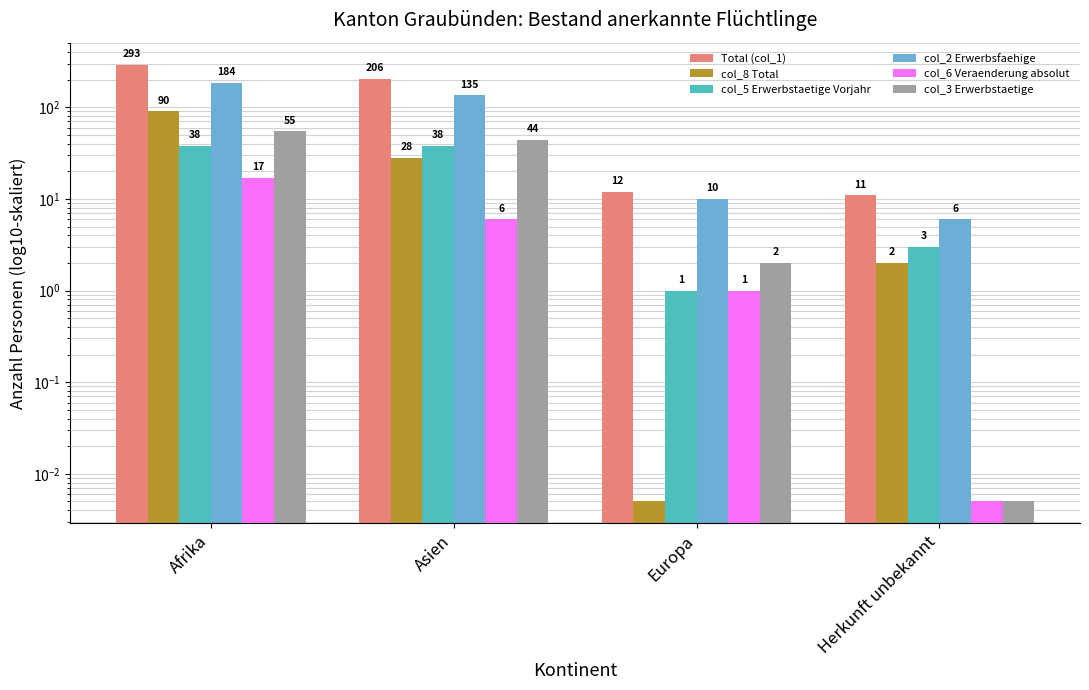

What is the maximum value shown in the chart?

293.0